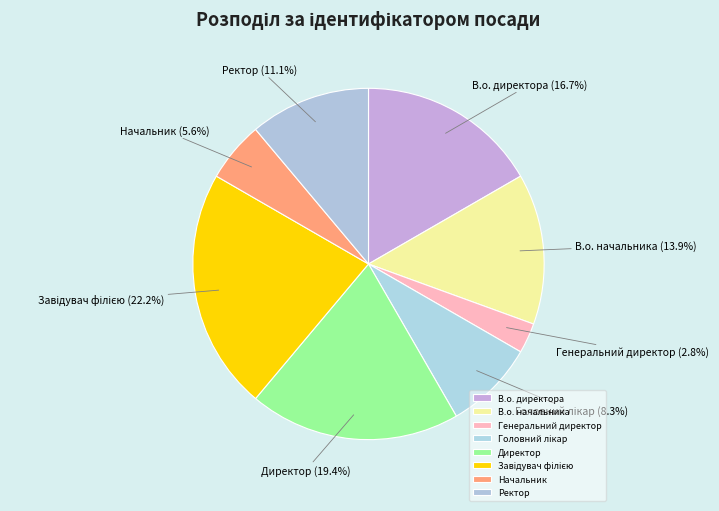

How many slices are in this pie chart?

8